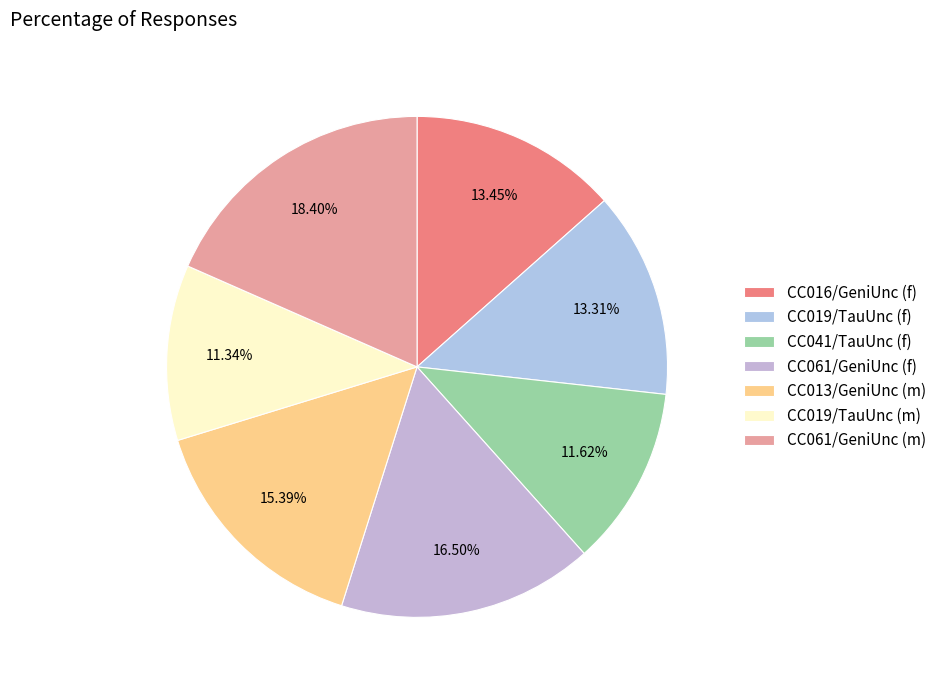

What is the ratio of the value at CC061/GeniUnc (m) to the value at CC061/GeniUnc (f)?

1.1